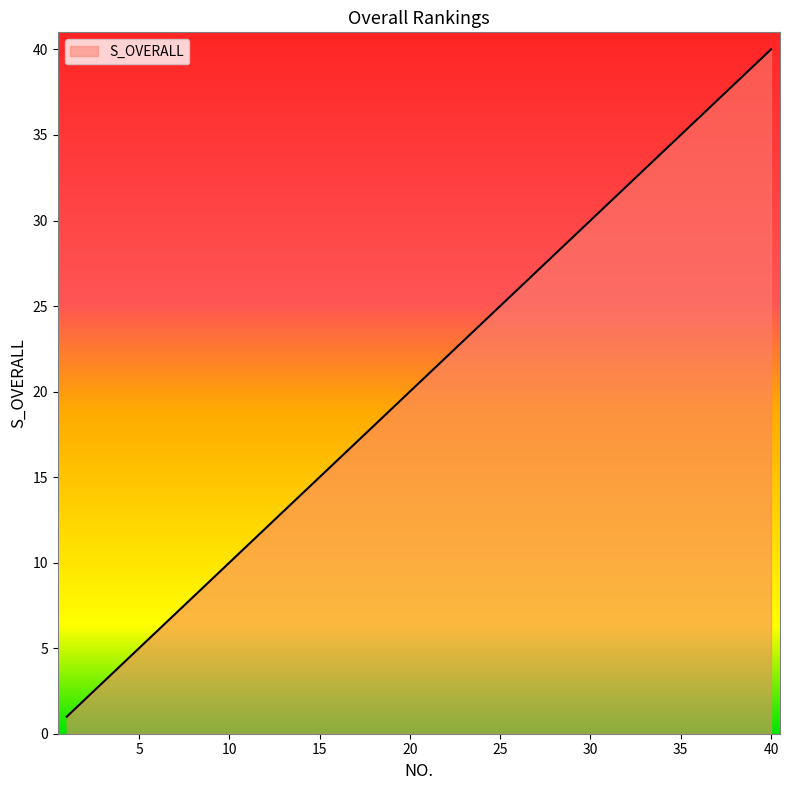

What is the difference between the maximum and minimum values?

39